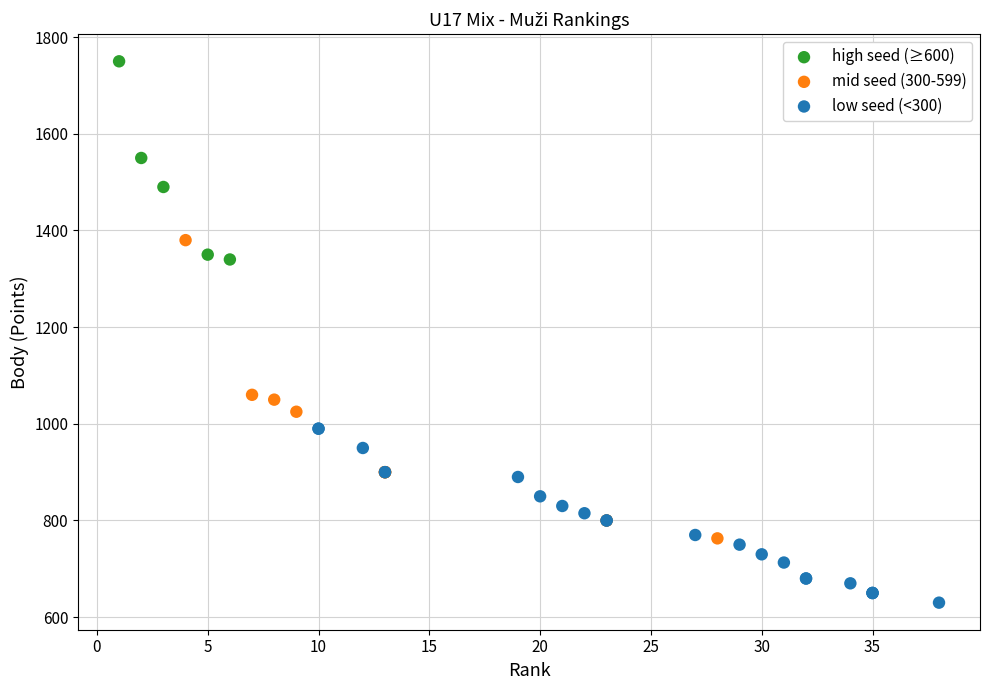

Which series reaches the minimum Y coordinate?

low seed (<300)